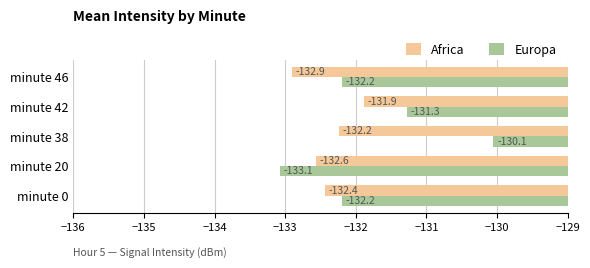

Rank the categories by Africa value from highest to lowest.

minute 42, minute 38, minute 0, minute 20, minute 46